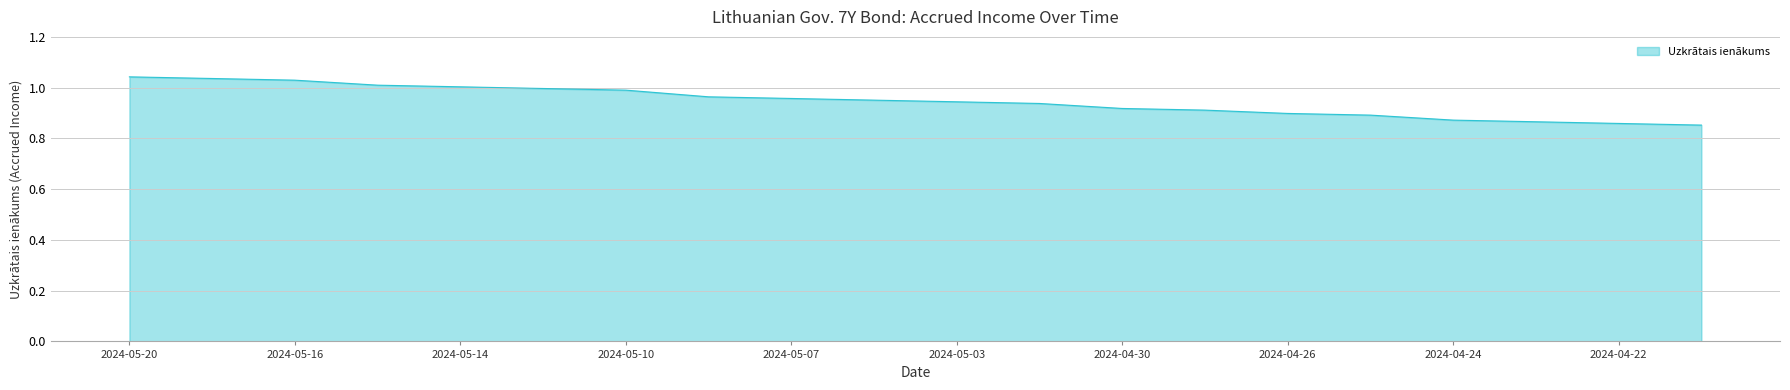

How many lines are shown in the chart?

1